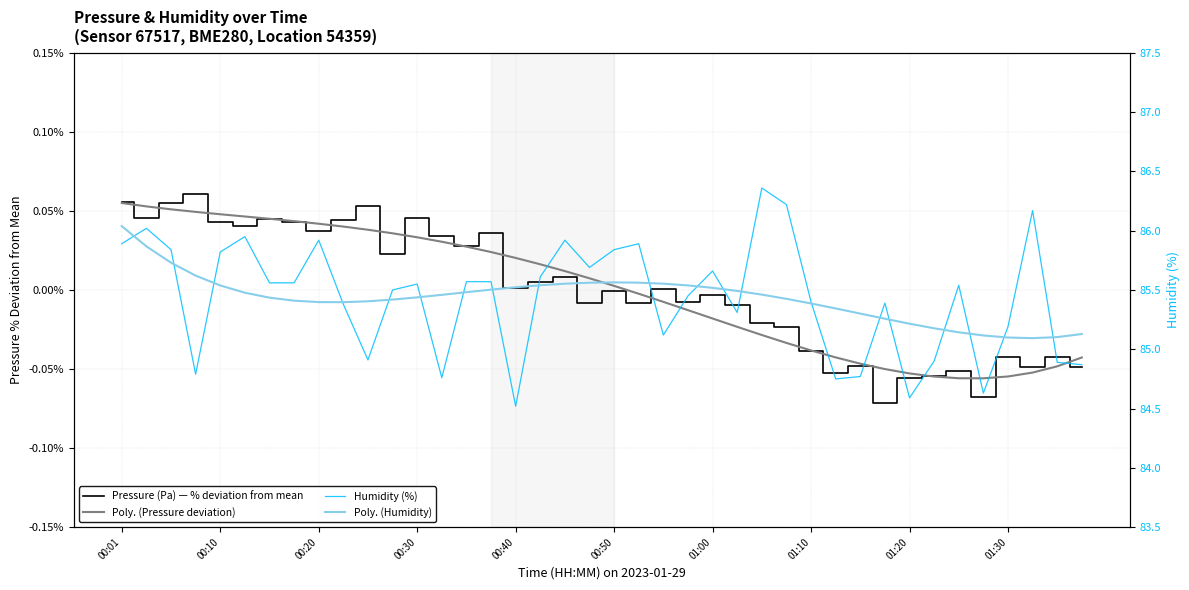

At which category is the sum across all series the highest?

00:01